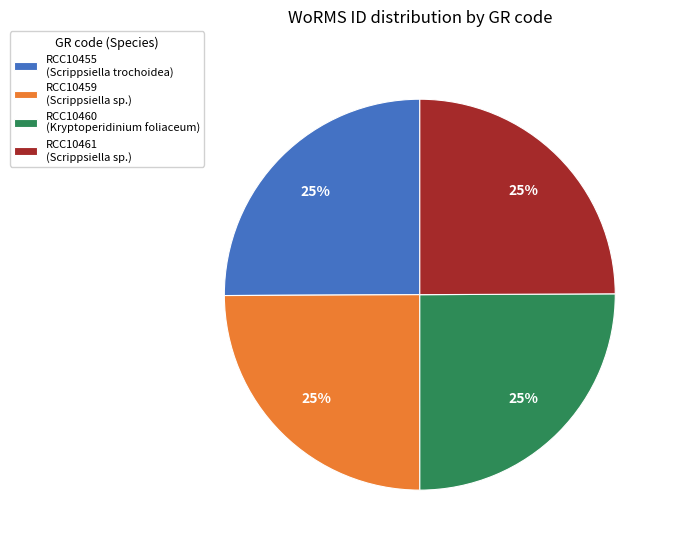

Does any single category account for the majority?

No